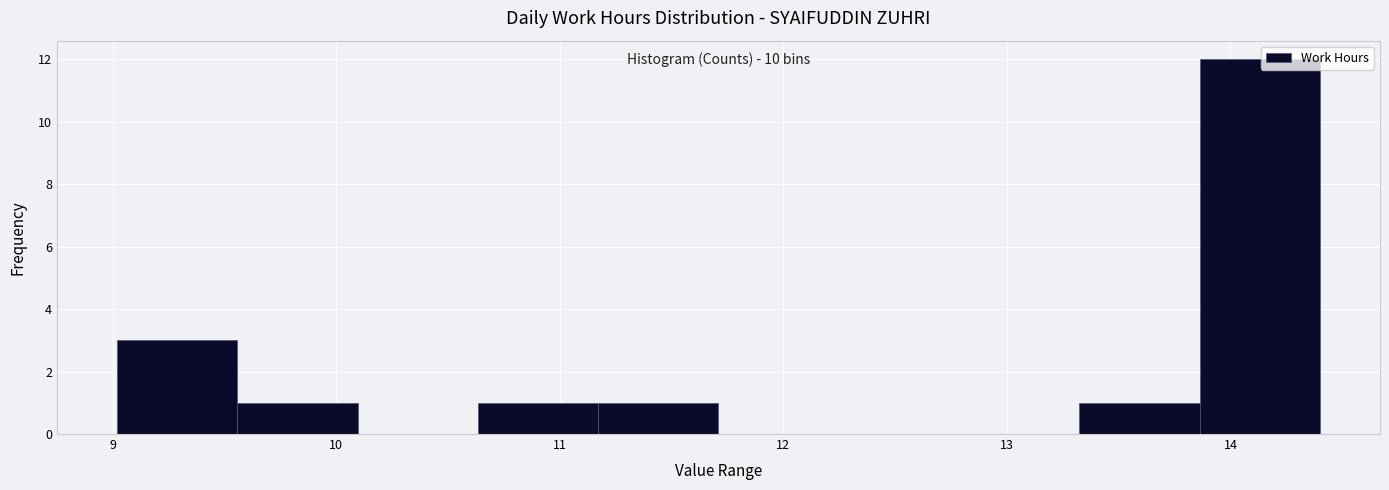

Over which range of the x-axis is the bar tallest?

13.9 to 14.4